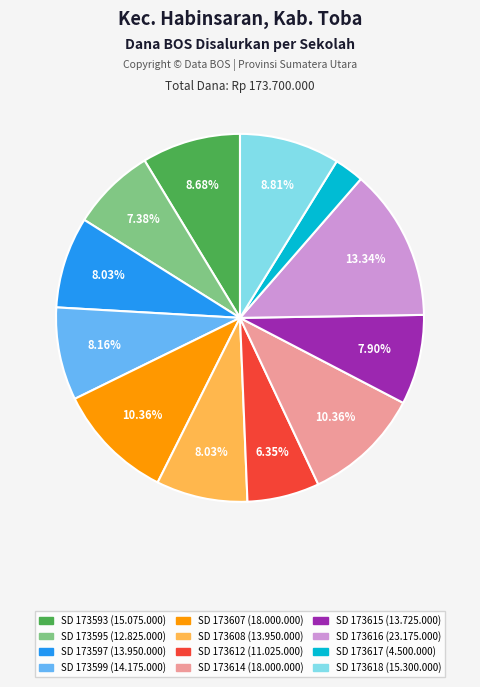

What is the smallest slice in the pie chart?

SD 173617 (4.500.000)